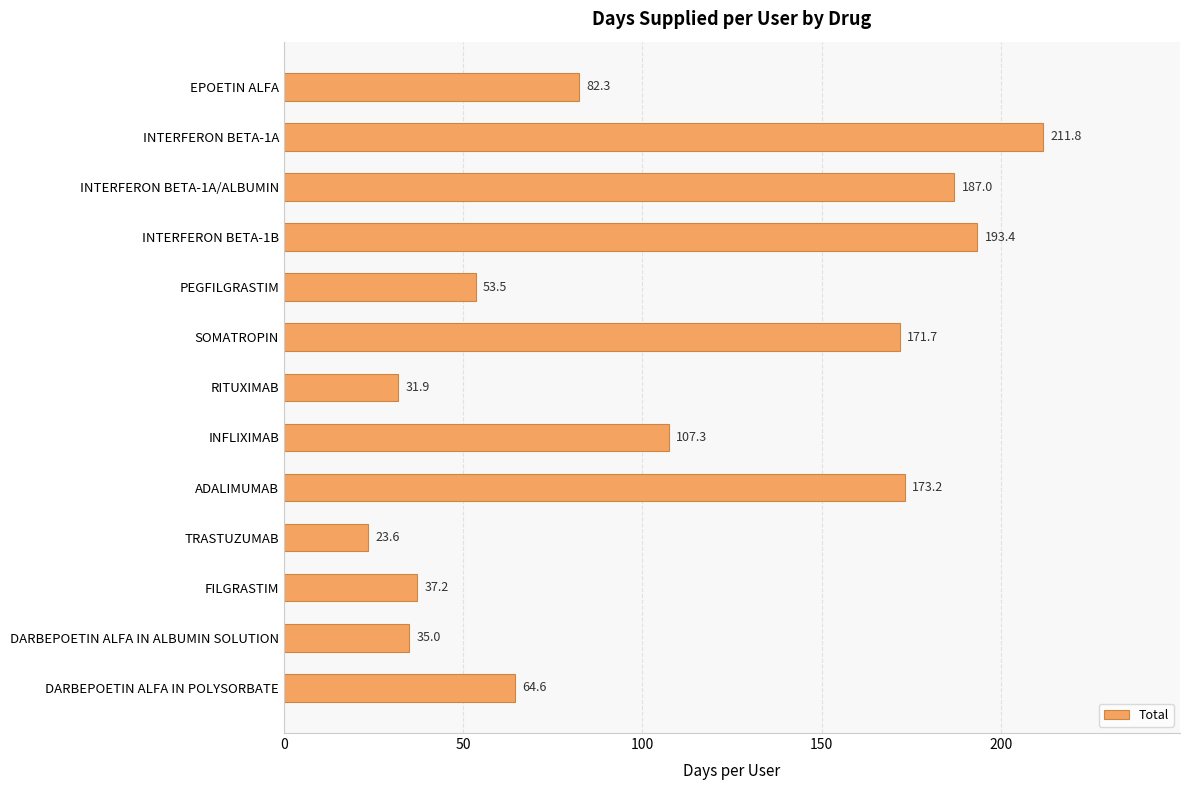

What is the label of the 3rd bar from the bottom?

FILGRASTIM